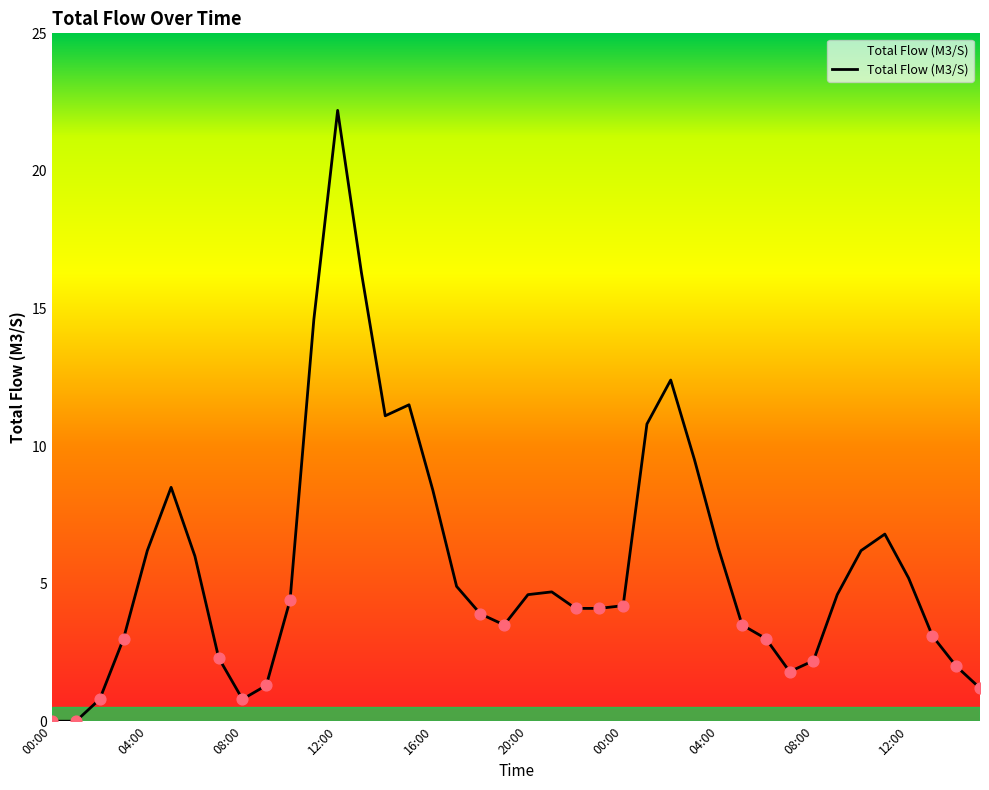

What is the difference between the maximum and minimum values?

22.2